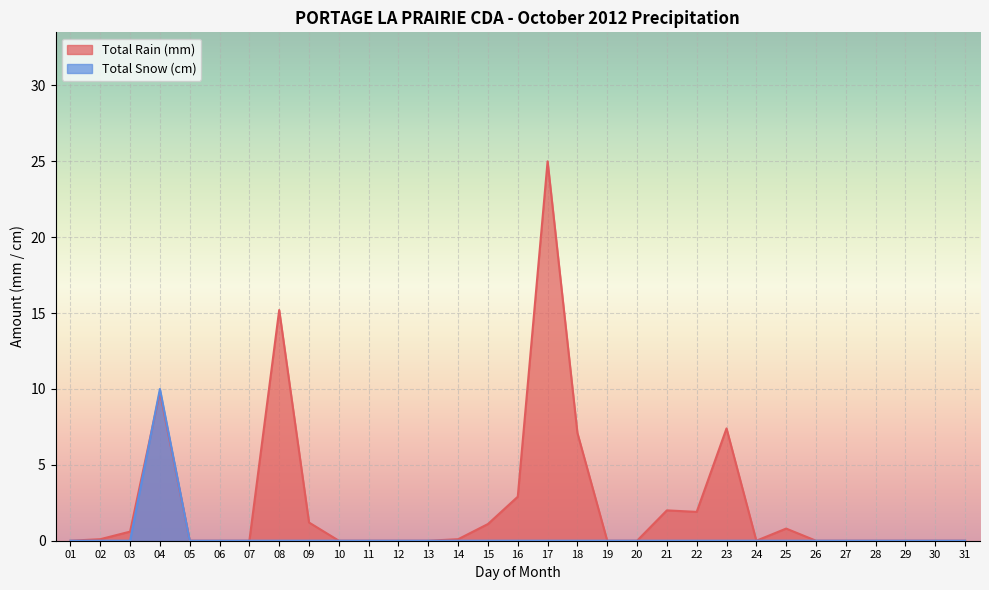

How many positive values does the Total Rain (mm) series have?

14